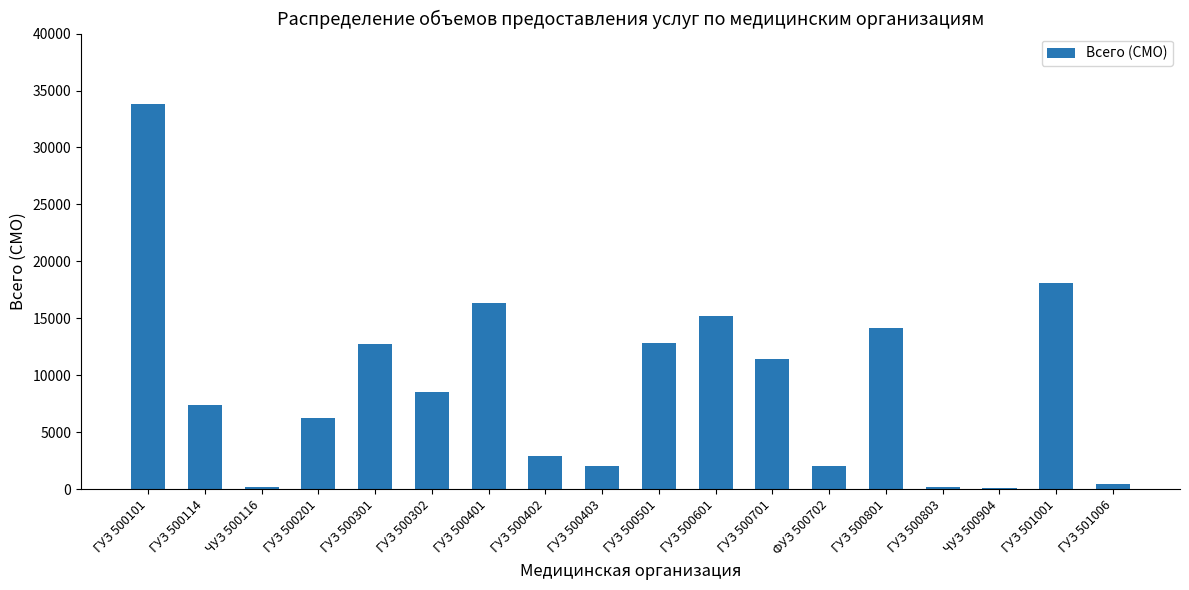

What is the ratio of the value at ГУЗ 500601 to the value at ГУЗ 500401?

0.9